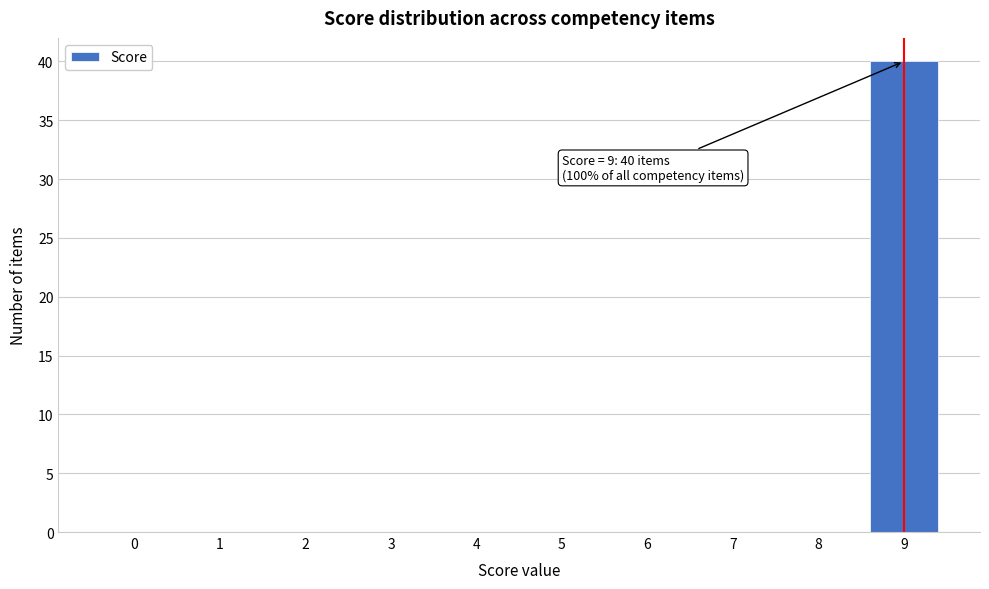

Reading left to right, transcribe all the data shown in this chart.

0=0	1=0	2=0	3=0	4=0	5=0	6=0	7=0	8=0	9=40